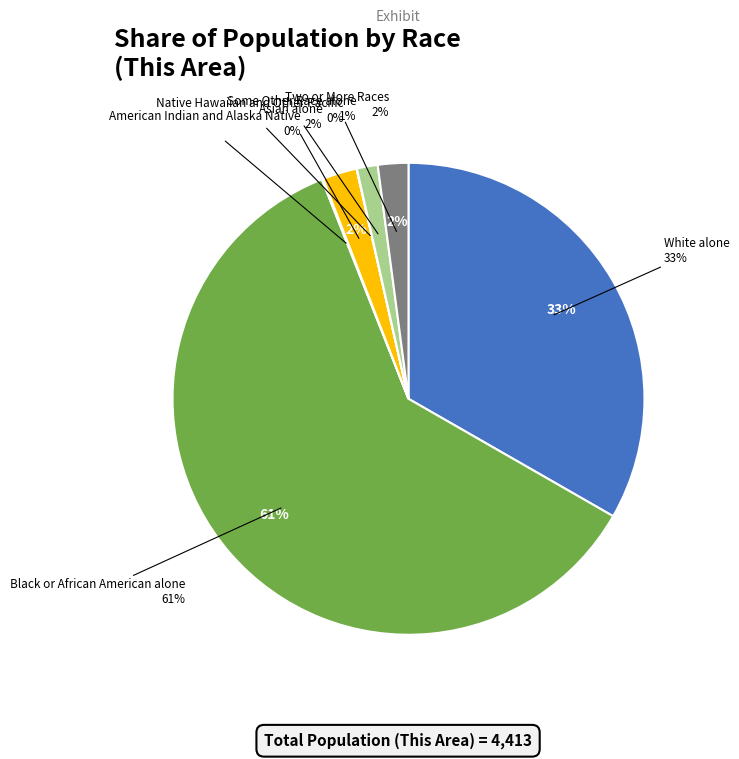

Do Native Hawaiian and Other Pacific and American Indian and Alaska Native together represent more than half of the pie?

No